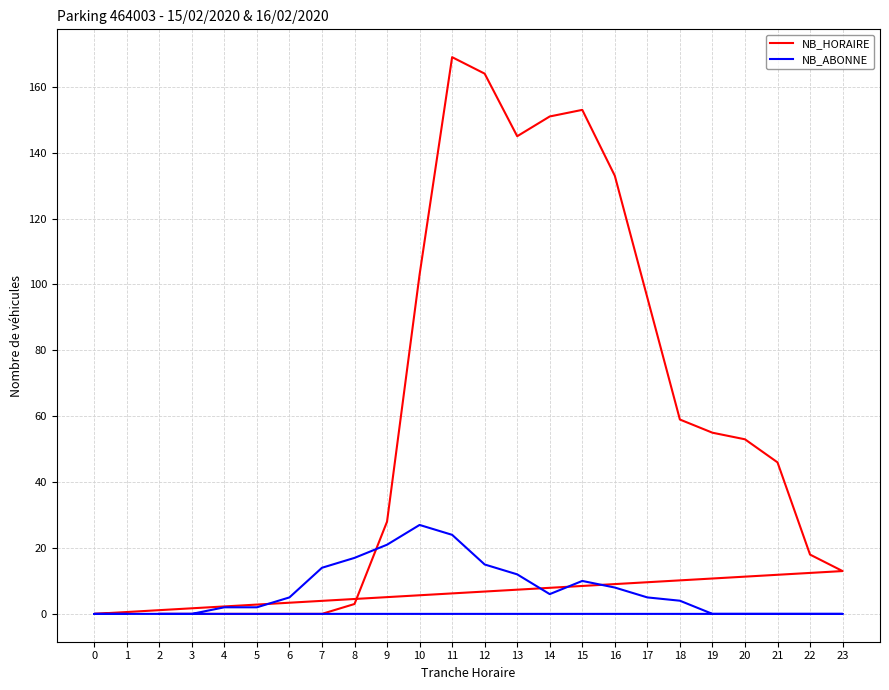

Reading right to left, list all the values displayed in this chart.

NB_HORAIRE: 1=0	0=0	23=13	22=18	21=46	20=53	19=55	18=59	17=96	16=133	15=153	14=151	13=145	12=164	11=169	10=103	9=28	8=3	7=0	6=0	5=0	4=0	3=0	2=0
NB_ABONNE: 1=0	0=0	23=0	22=0	21=0	20=0	19=0	18=4	17=5	16=8	15=10	14=6	13=12	12=15	11=24	10=27	9=21	8=17	7=14	6=5	5=2	4=2	3=0	2=0